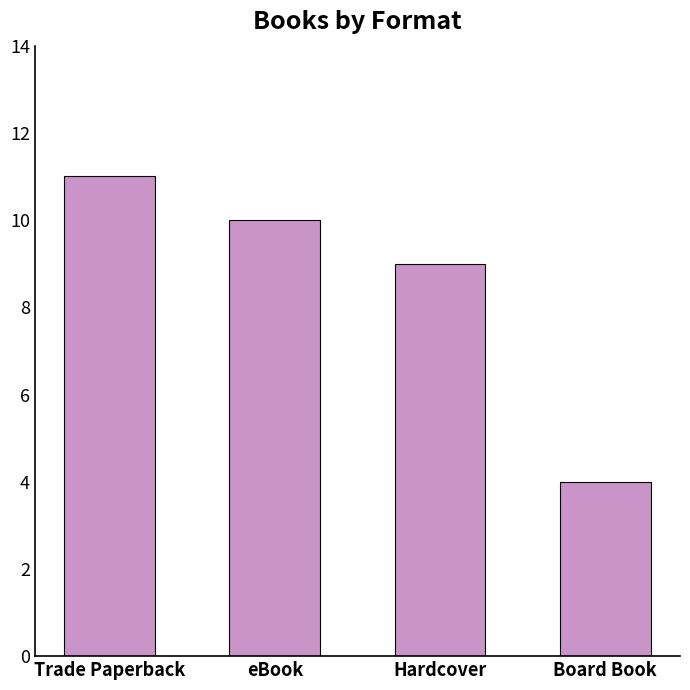

True or false: the data shows 9 at Hardcover.

True